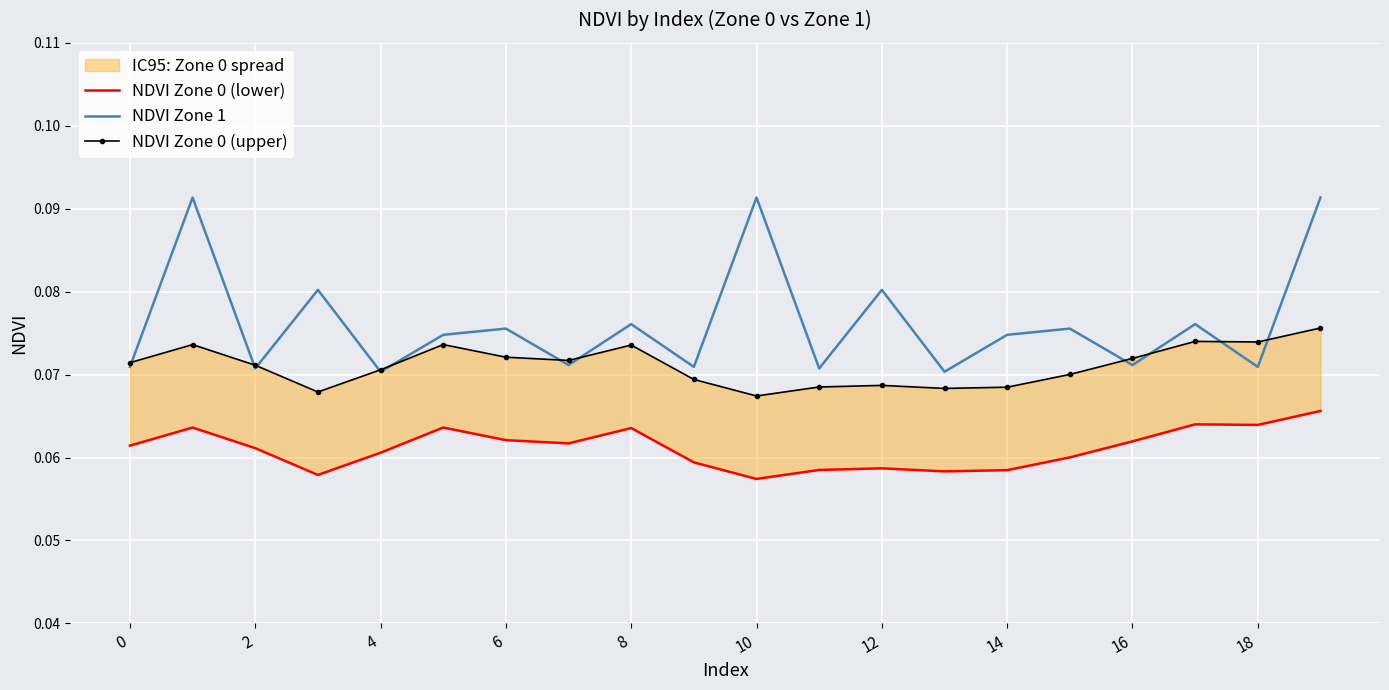

True or false: NDVI Zone 0 (upper) and NDVI Zone 0 (lower) cross at least once.

False